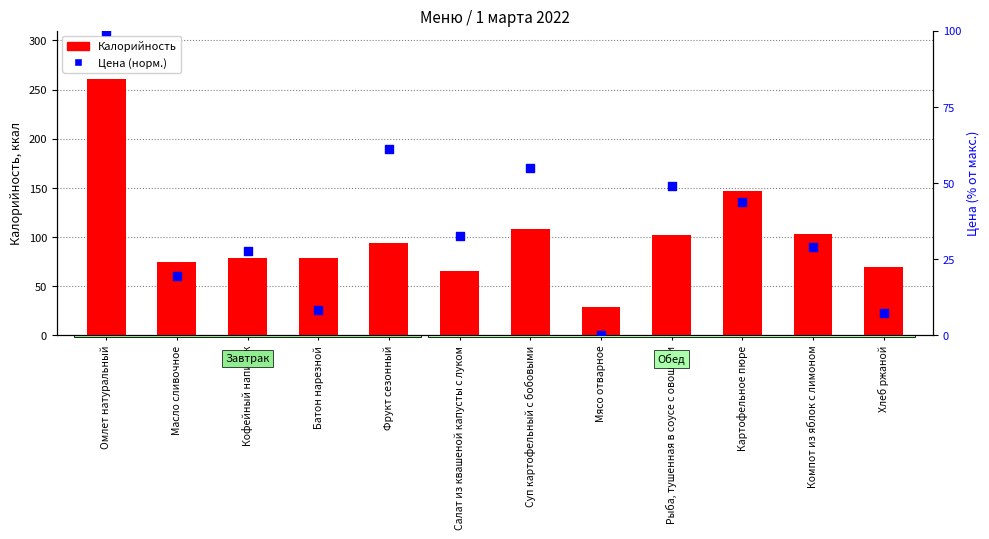

What are all the series names shown in the legend?

Калорийность, Цена (норм.)